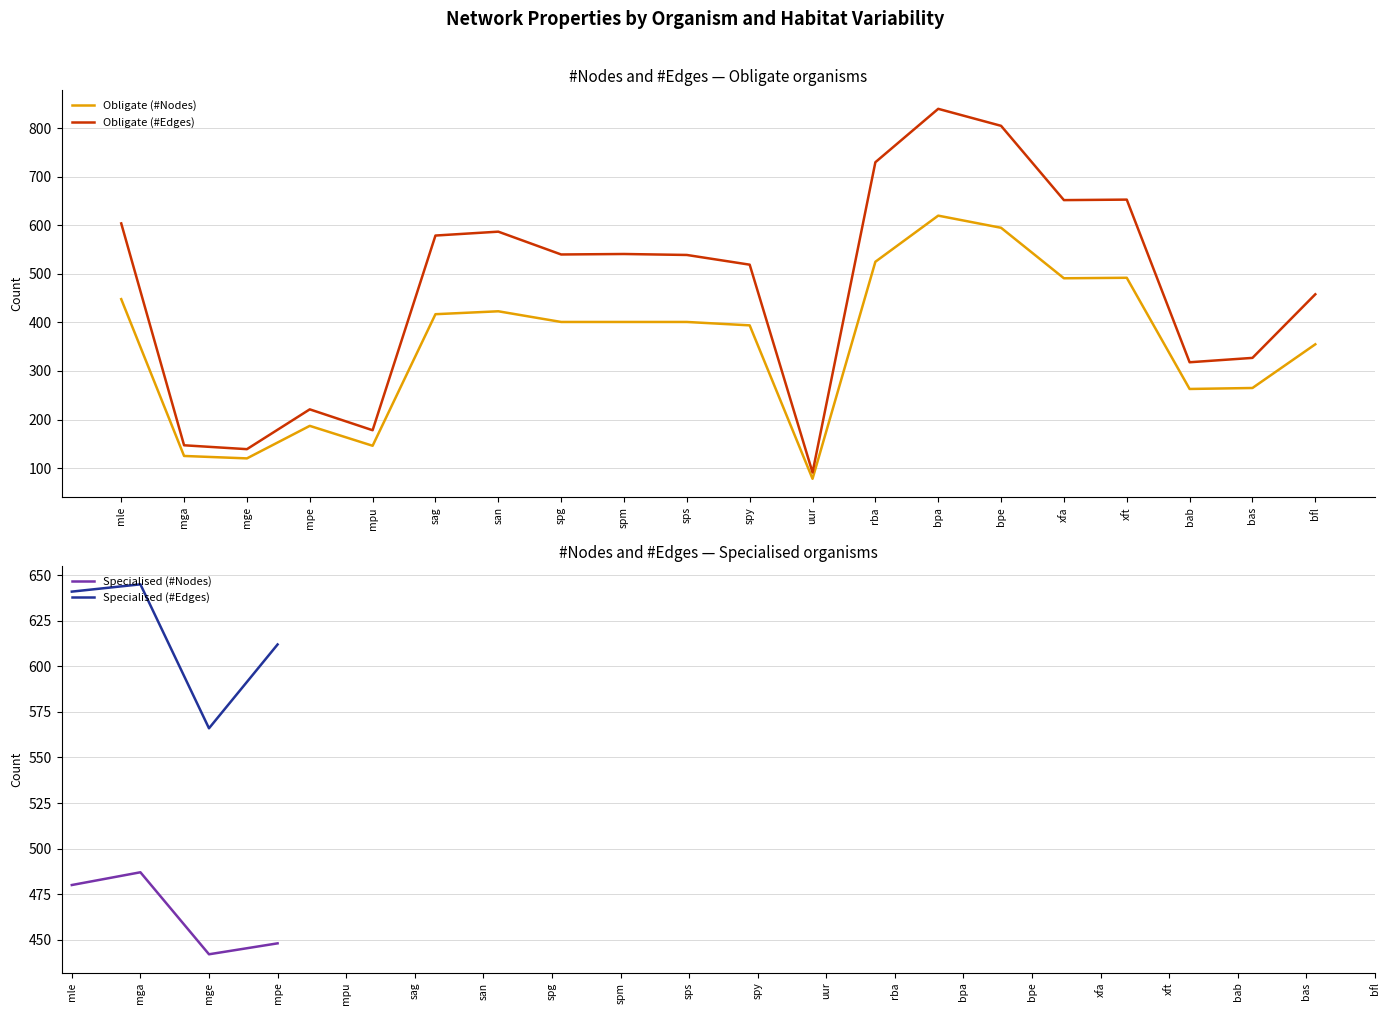

List the series in order of their peak value, highest first.

Obligate (#Edges), Specialised (#Edges), Obligate (#Nodes), Specialised (#Nodes)